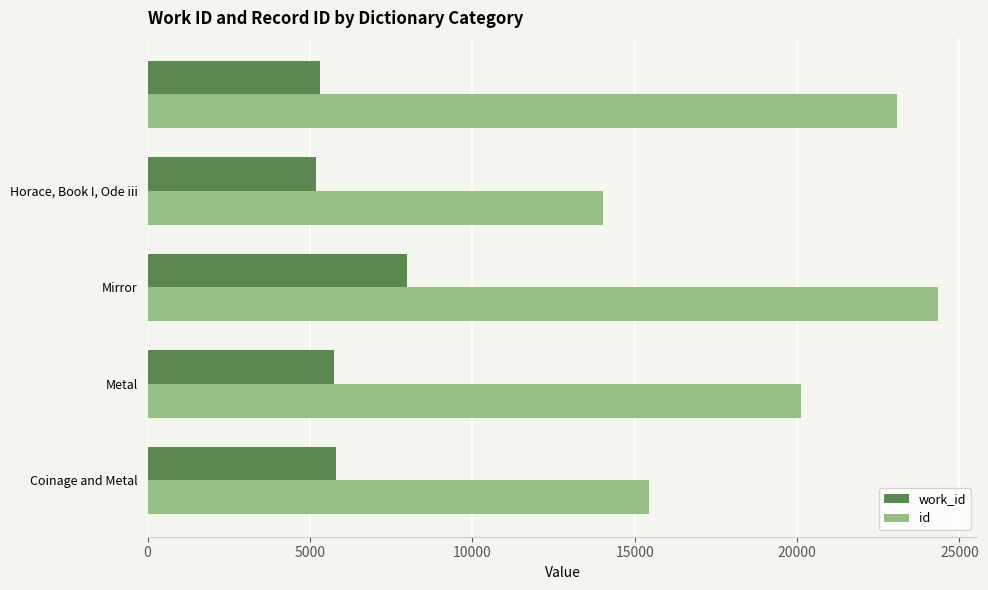

At how many categories does at least one series exceed 24237?

1